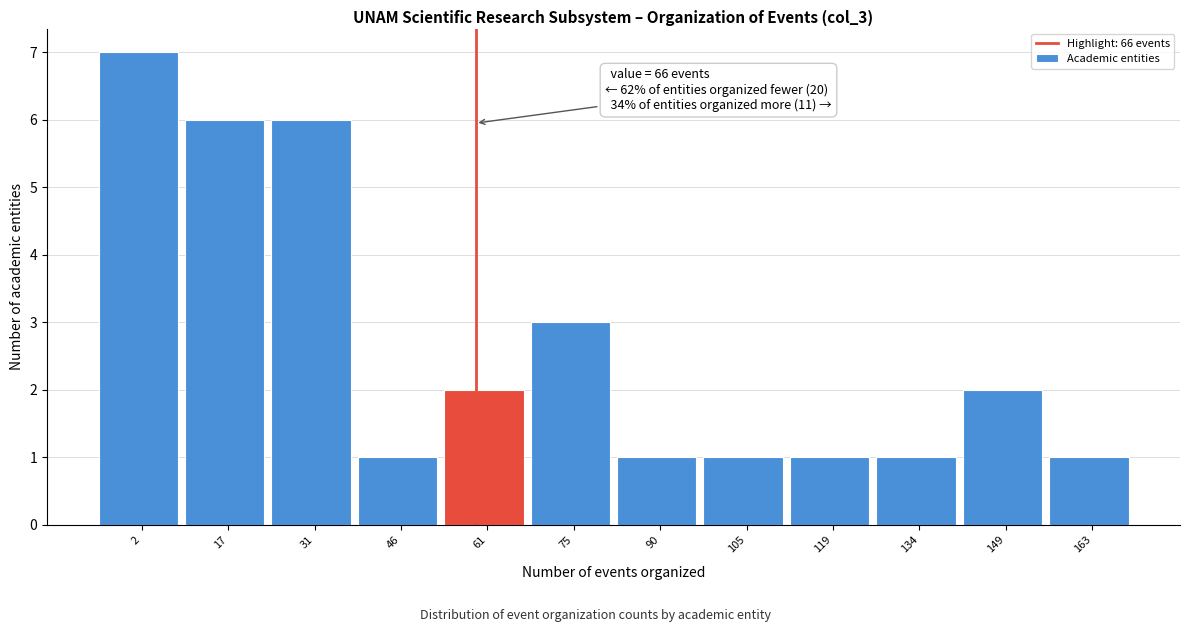

Reading left to right, transcribe all the data shown in this chart.

2=7	17=6	31=6	46=1	61=2	75=3	90=1	105=1	119=1	134=1	149=2	163=1